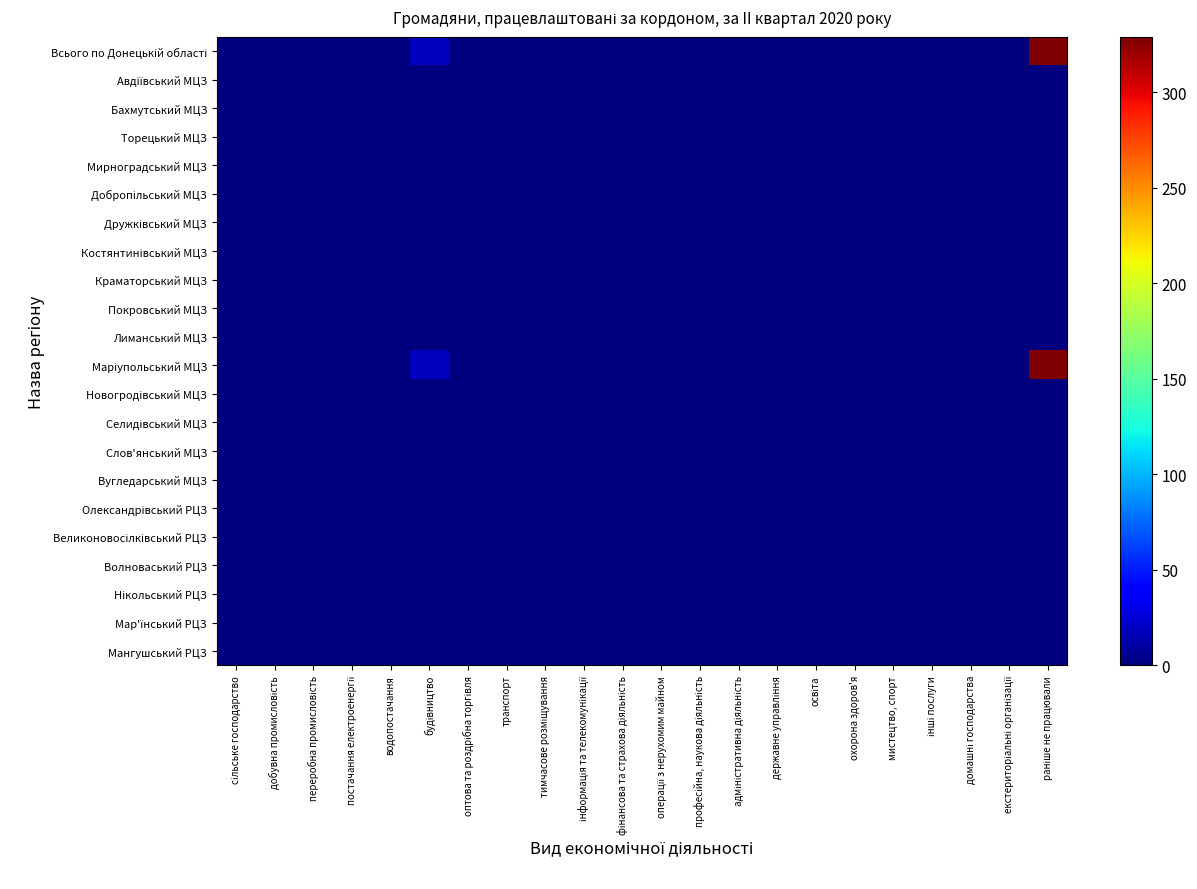

How many data points does each series have?

22